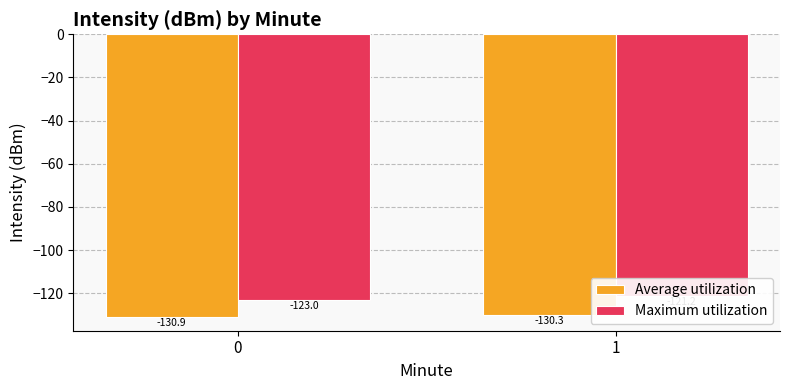

What are all the series names shown in the legend?

Average utilization, Maximum utilization